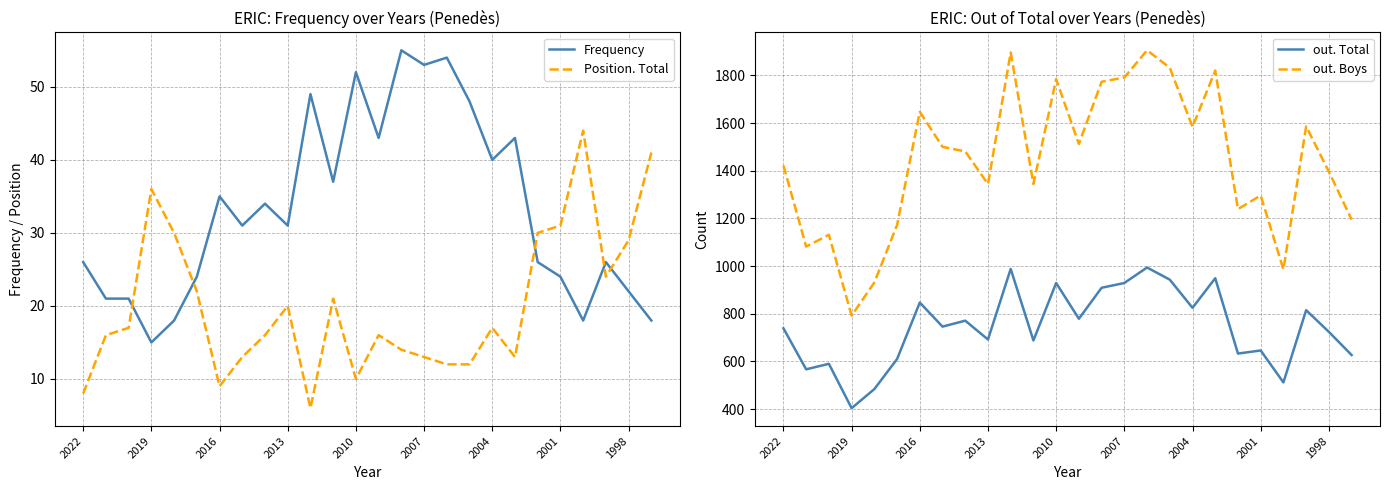

True or false: out. Total and out. Boys intersect in this chart.

False